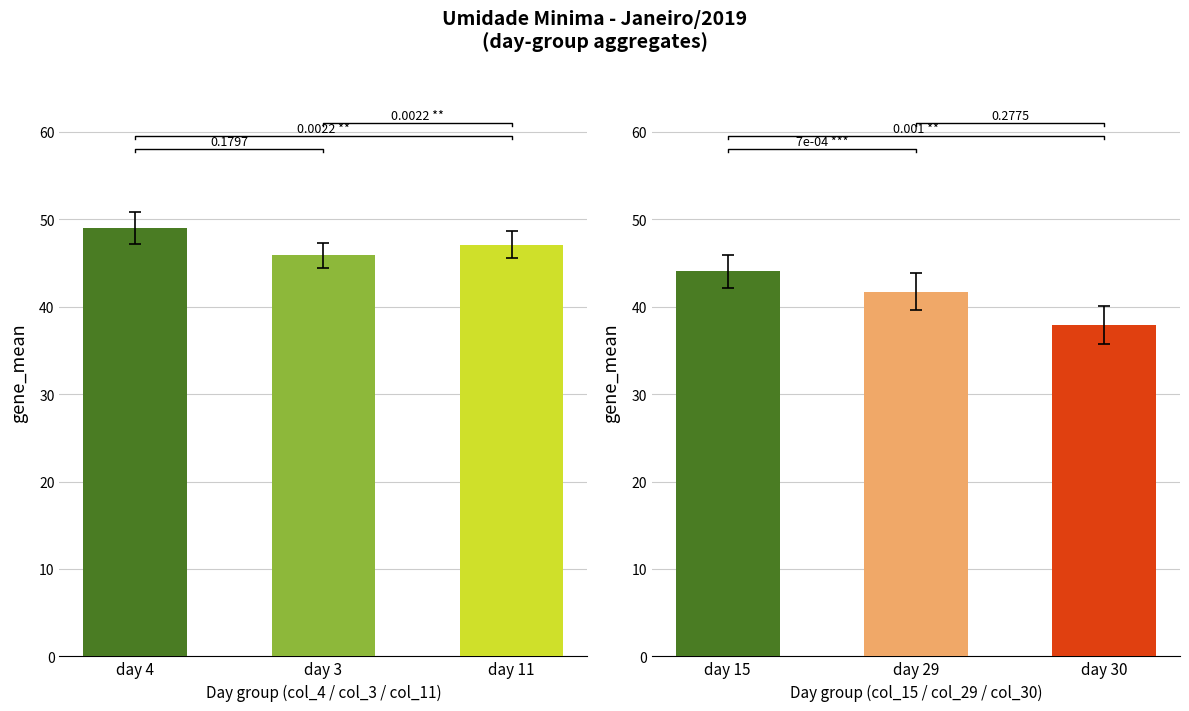

Are the bars grouped side by side (vs. stacked)?

Yes